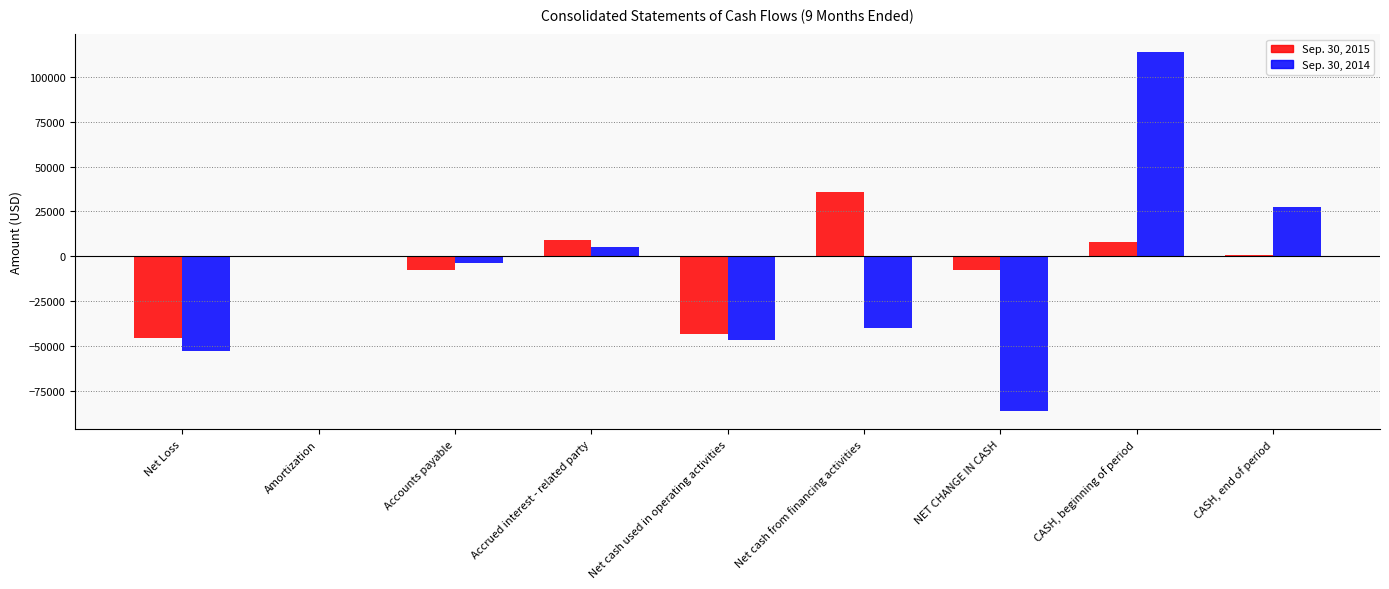

How many groups of bars are there?

9